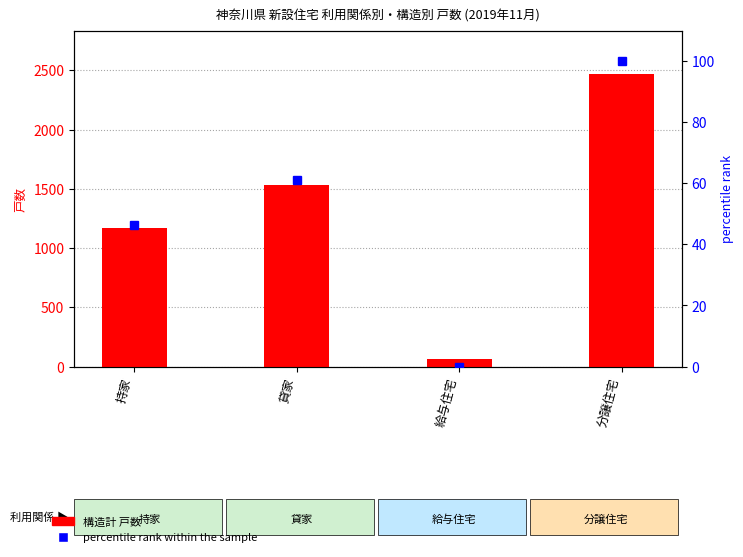

What is the label of the 1st bar from the right?

分譲住宅